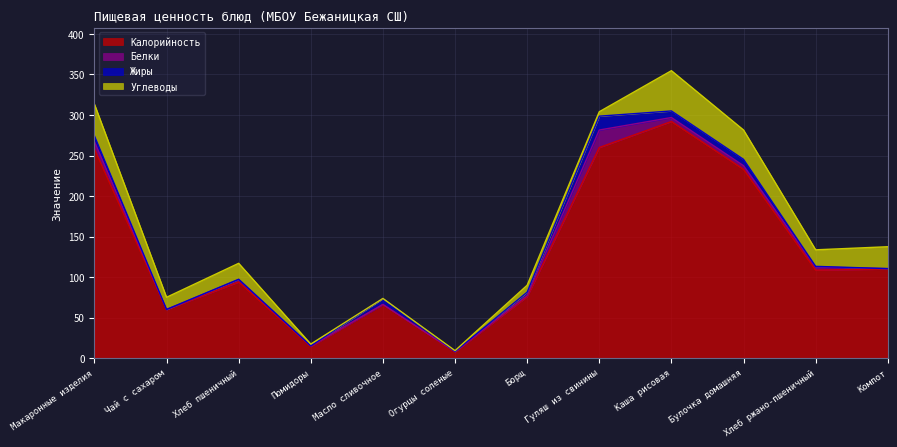

What is the greatest value displayed?

292.0